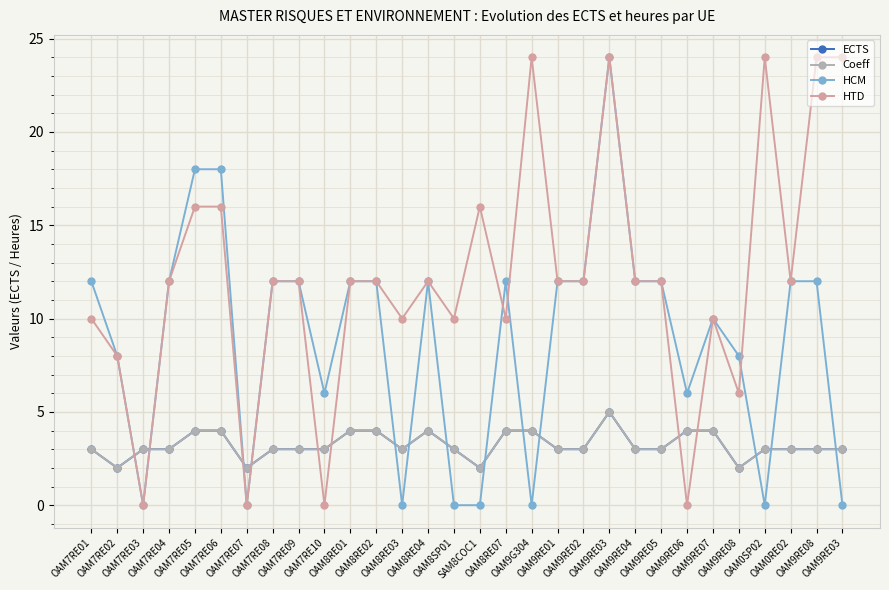

What is the total value across all series at OAM7RE02?

20